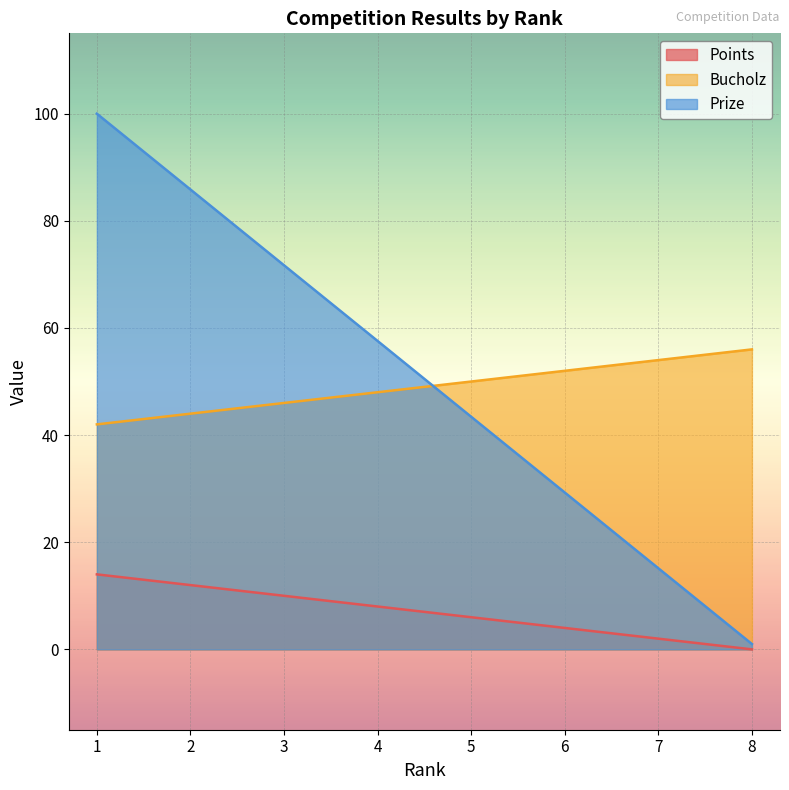

What are all the series names shown in the legend?

Points, Bucholz, Prize